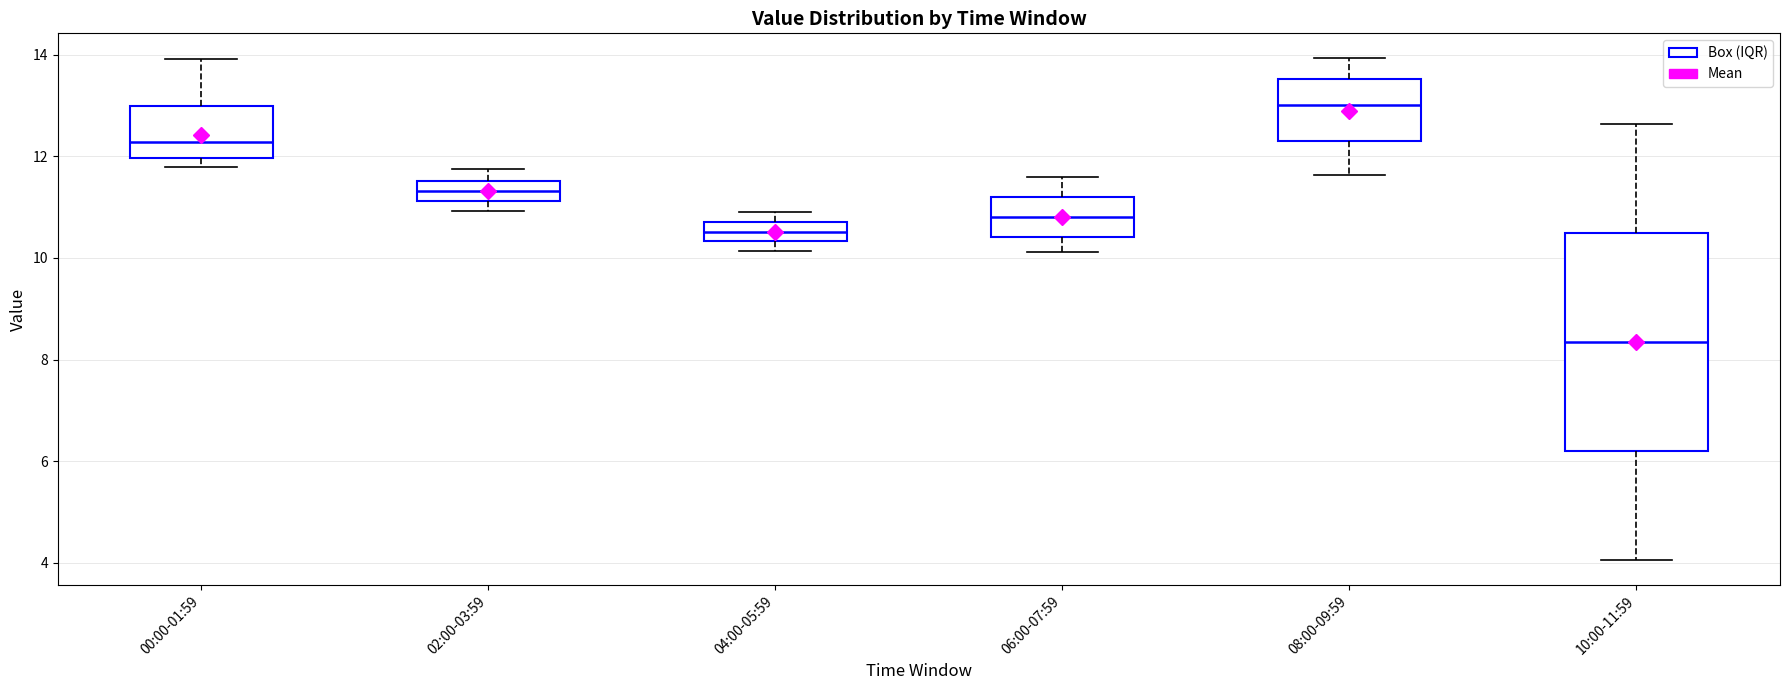

Comparing the boxes themselves (not the whiskers), which one is the tallest?

10:00-11:59